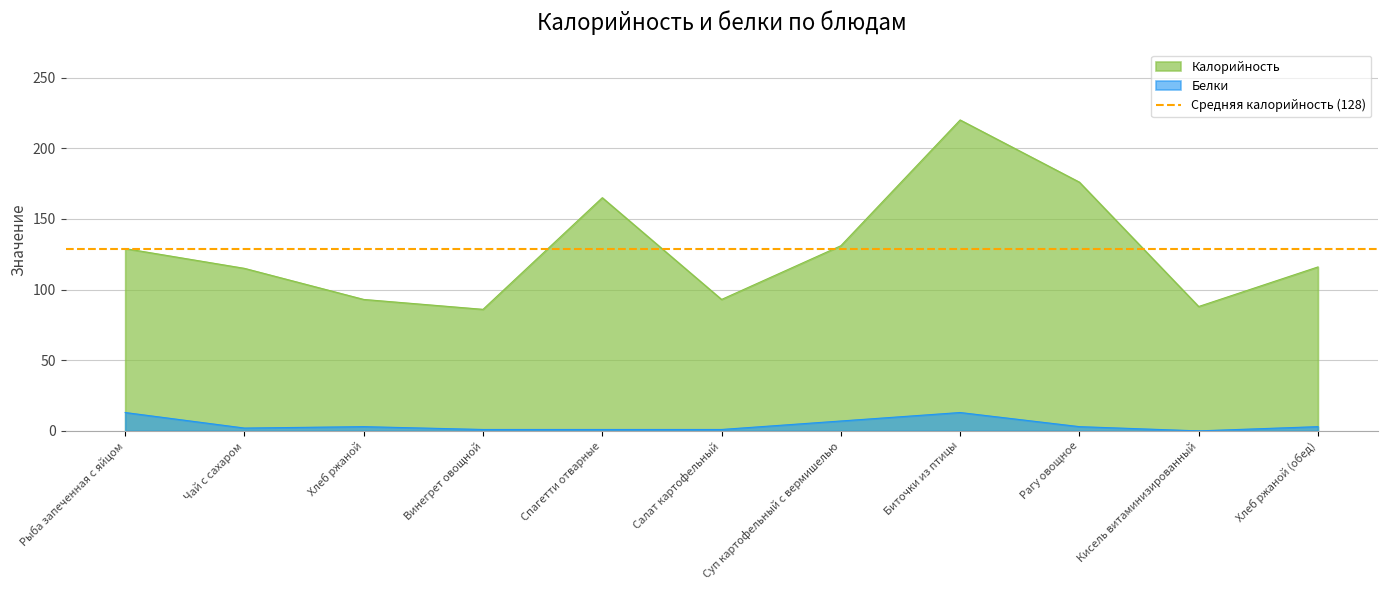

What is the difference between the highest and lowest values at Рагу овощное?

173